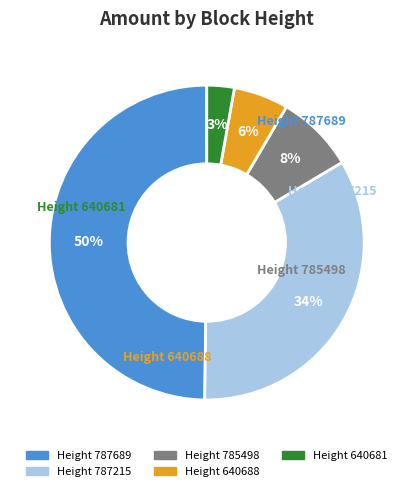

To the nearest percent, what is the difference between the largest and smallest slice percentages?

47%